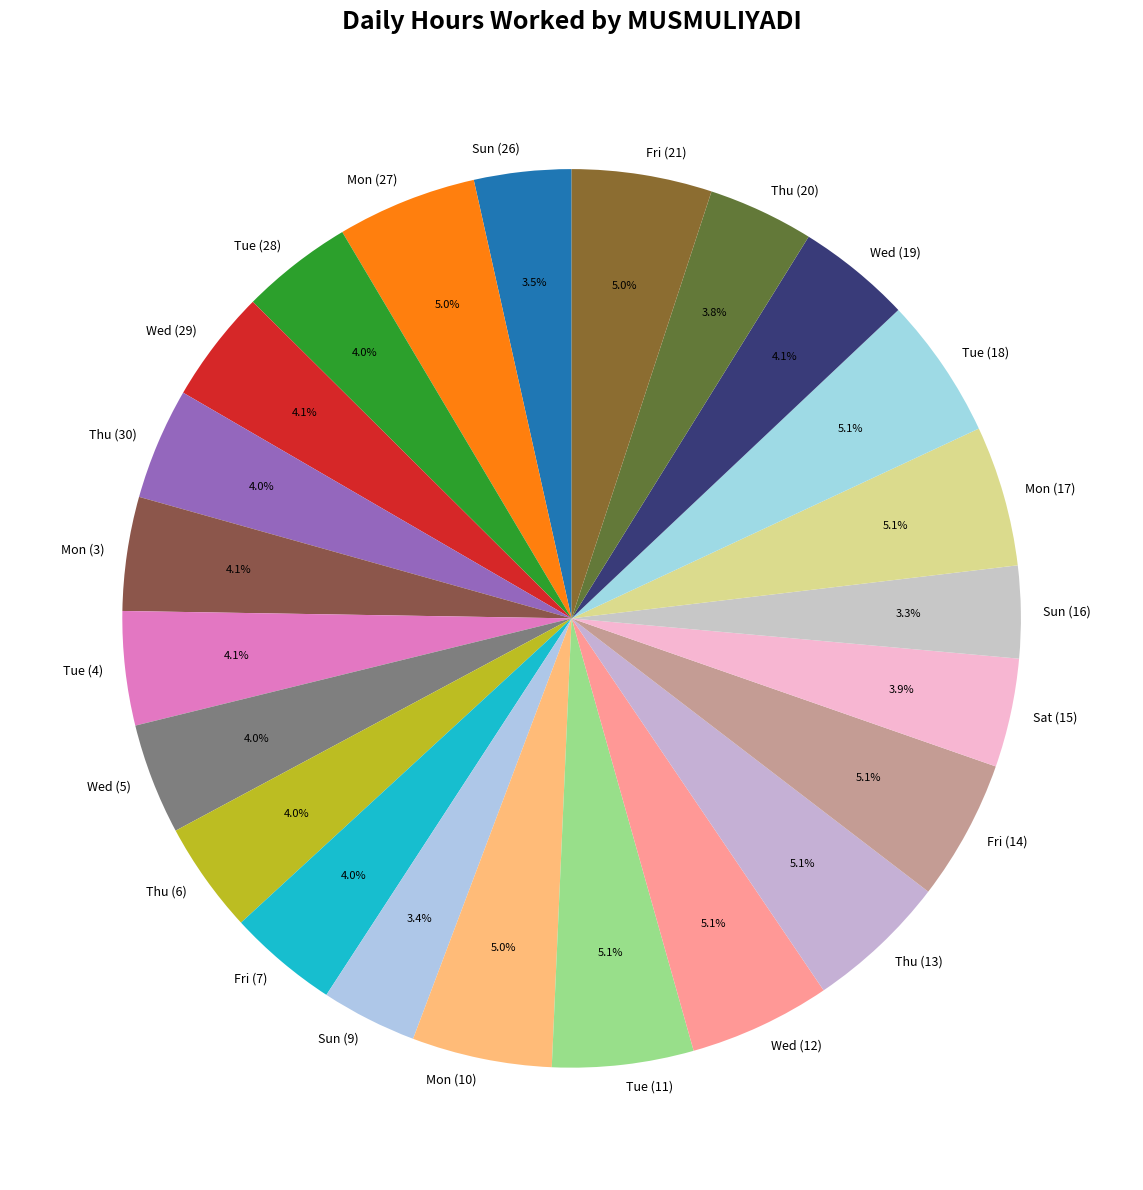

Count the number of slices in the pie.

23